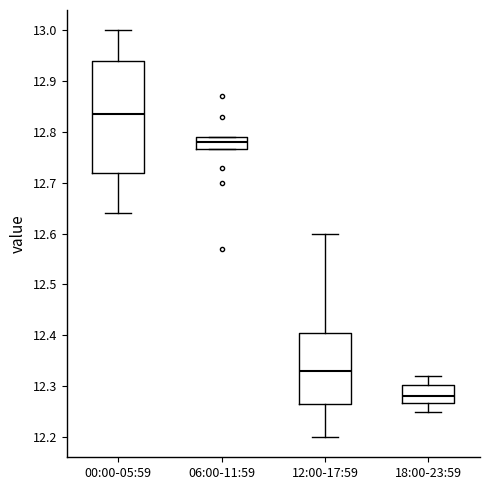

Which box is the tallest, from its lower edge to its upper edge?

00:00-05:59